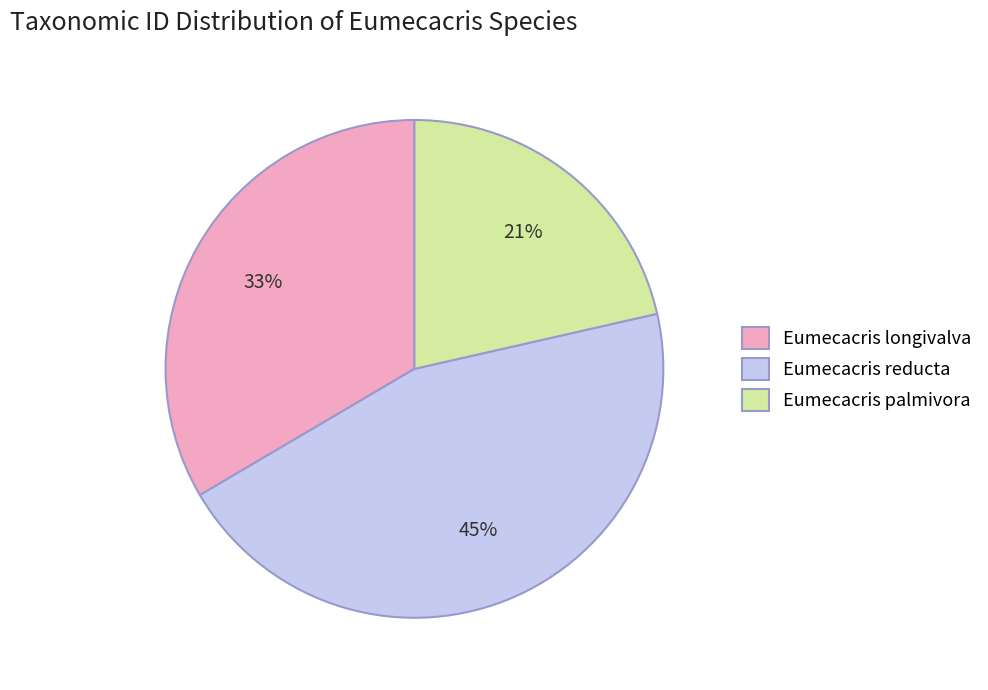

Count the number of slices in the pie.

3